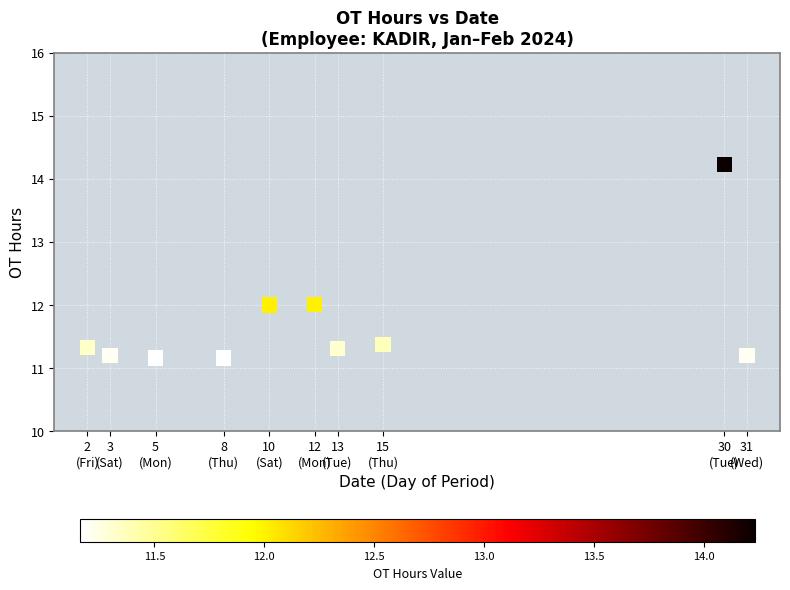

What is the range of Y values (max minus min)?

3.1